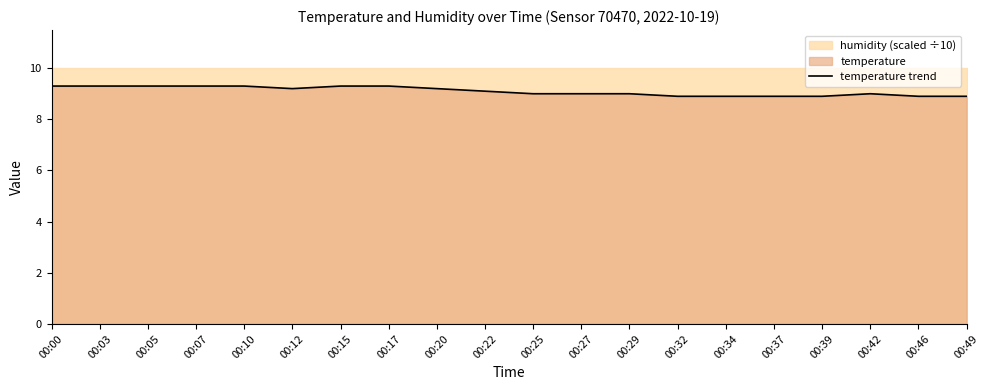

The chart shows a value of 9.3 at 00:03. True or false?

True